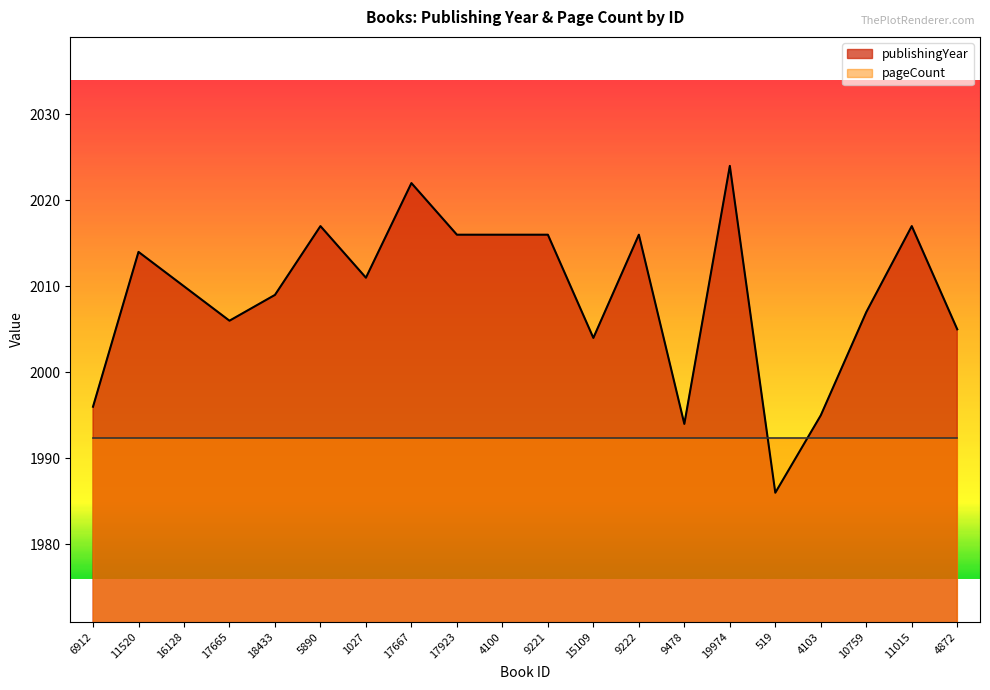

Which category has the highest value across all series?

19974